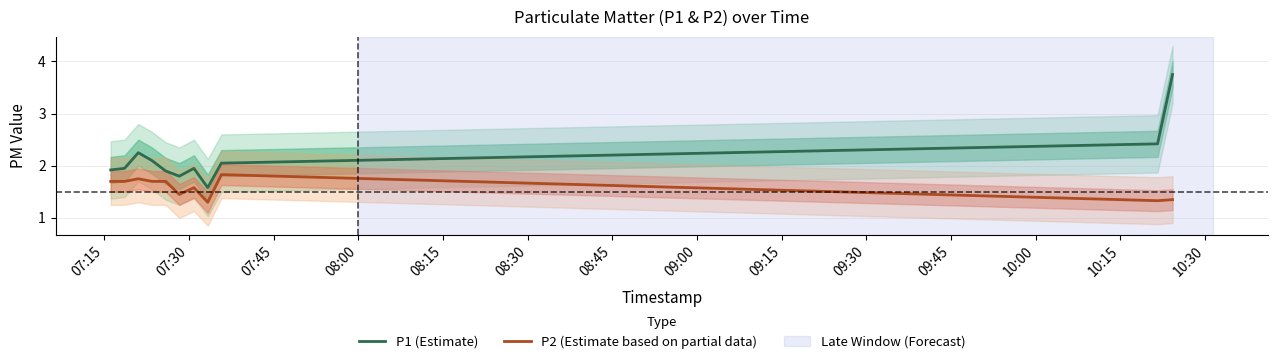

How many lines are shown in the chart?

2